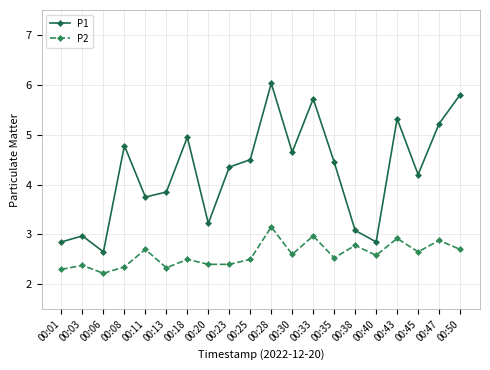

True or false: P2 has more than 2 points higher than both neighbors.

True